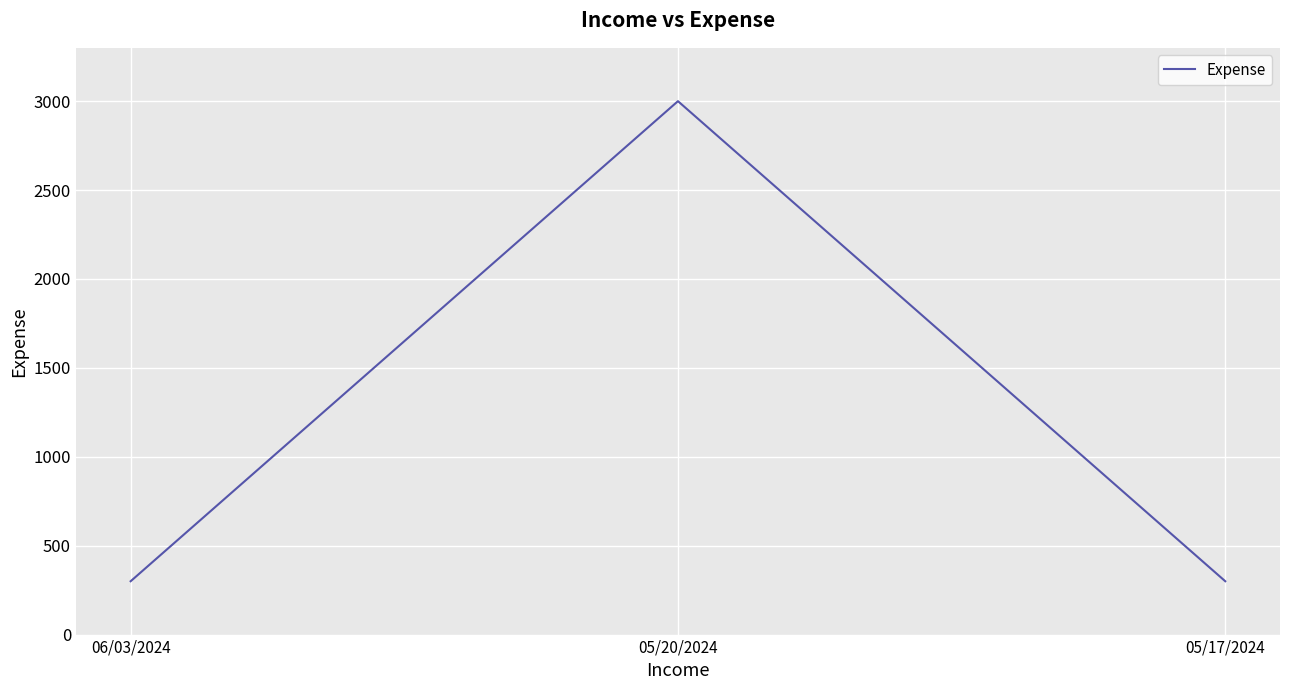

What is the average value?

1200